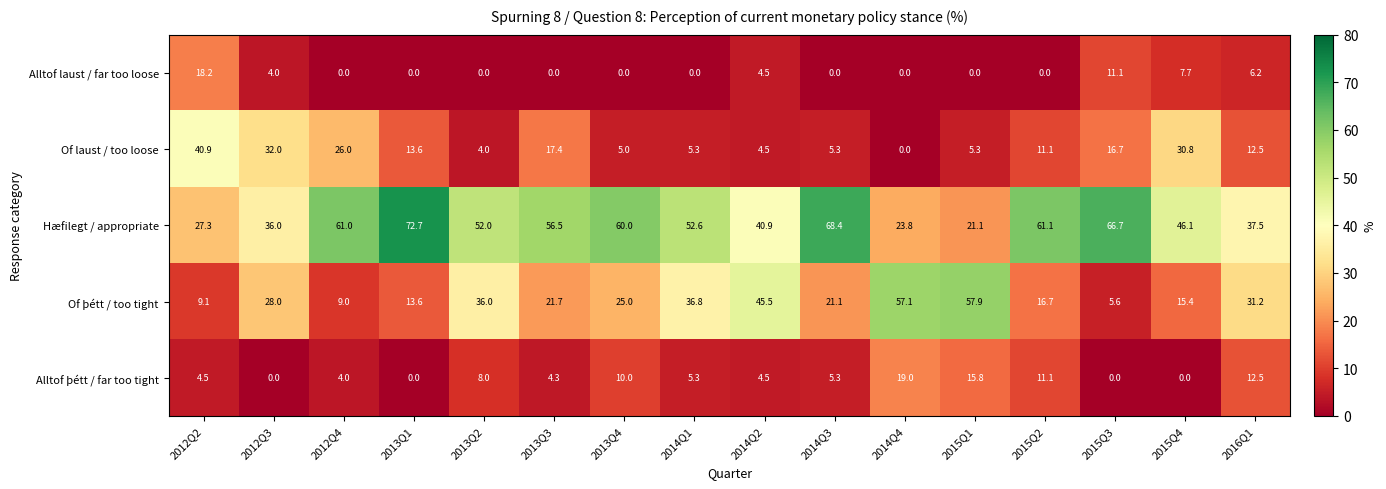

True or false: Of þétt / too tight has a value of 31.1 at 2014Q4.

False